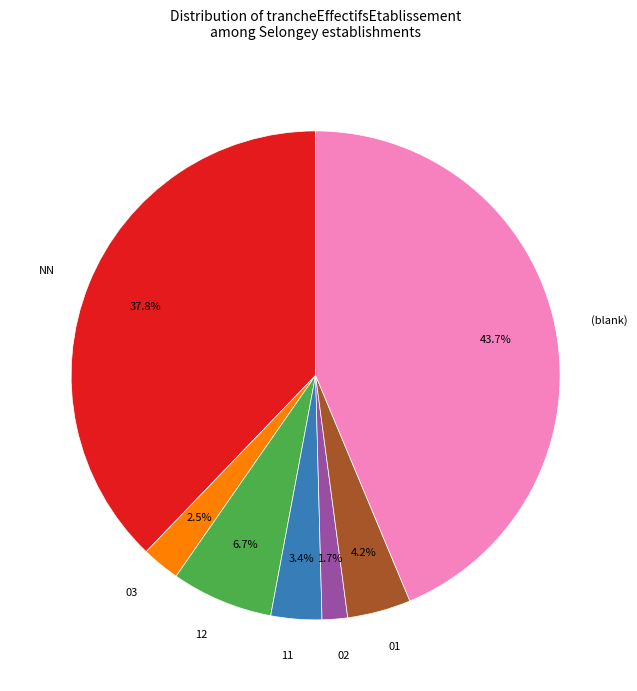

How many slices are in this pie chart?

7